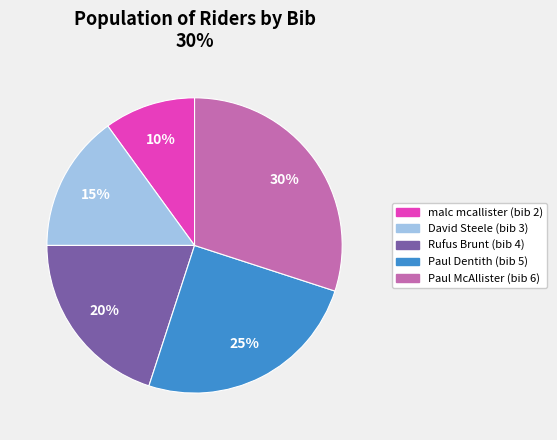

How many segments does this pie chart have?

5